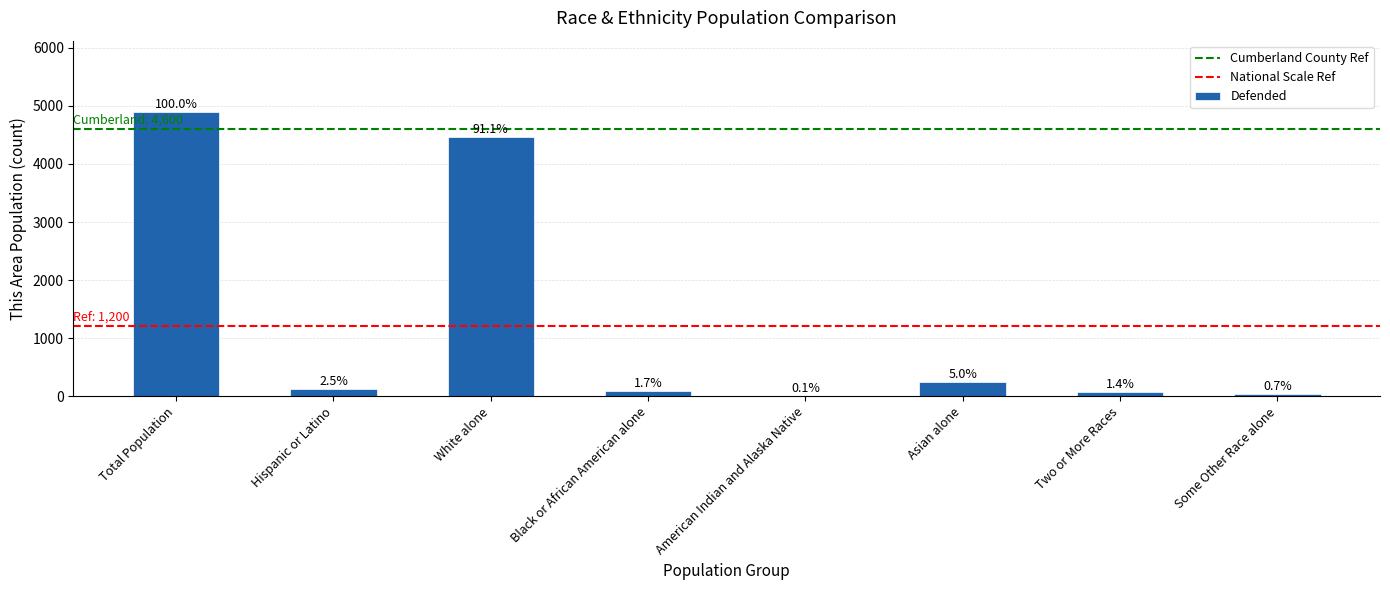

Are the bars horizontal?

No